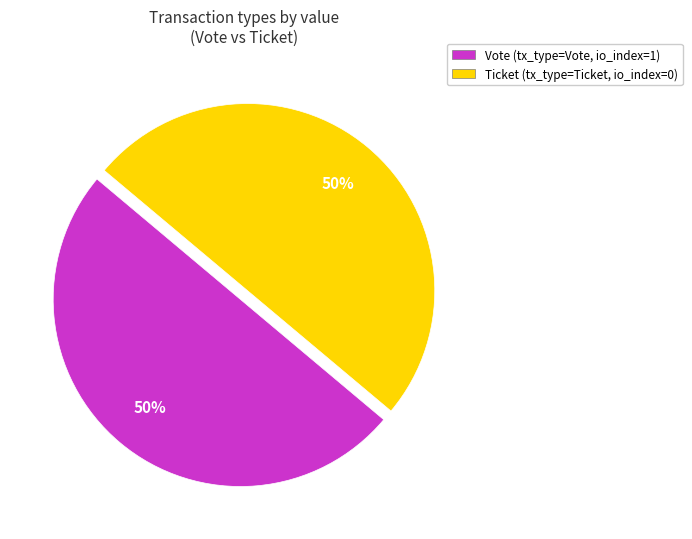

To the nearest percent, what is the average slice percentage?

50%